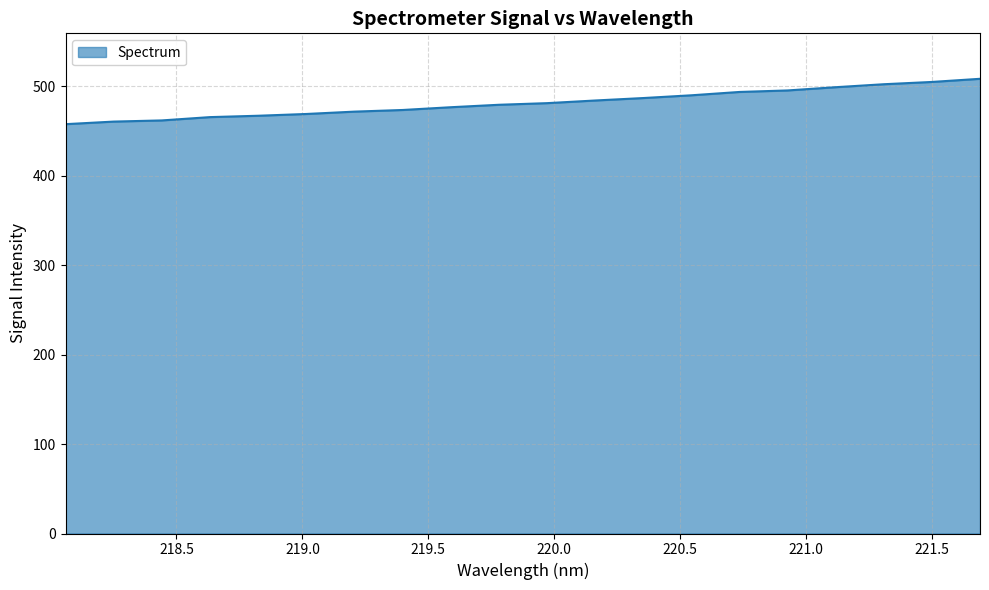

What is the difference between the maximum and minimum values?

50.7